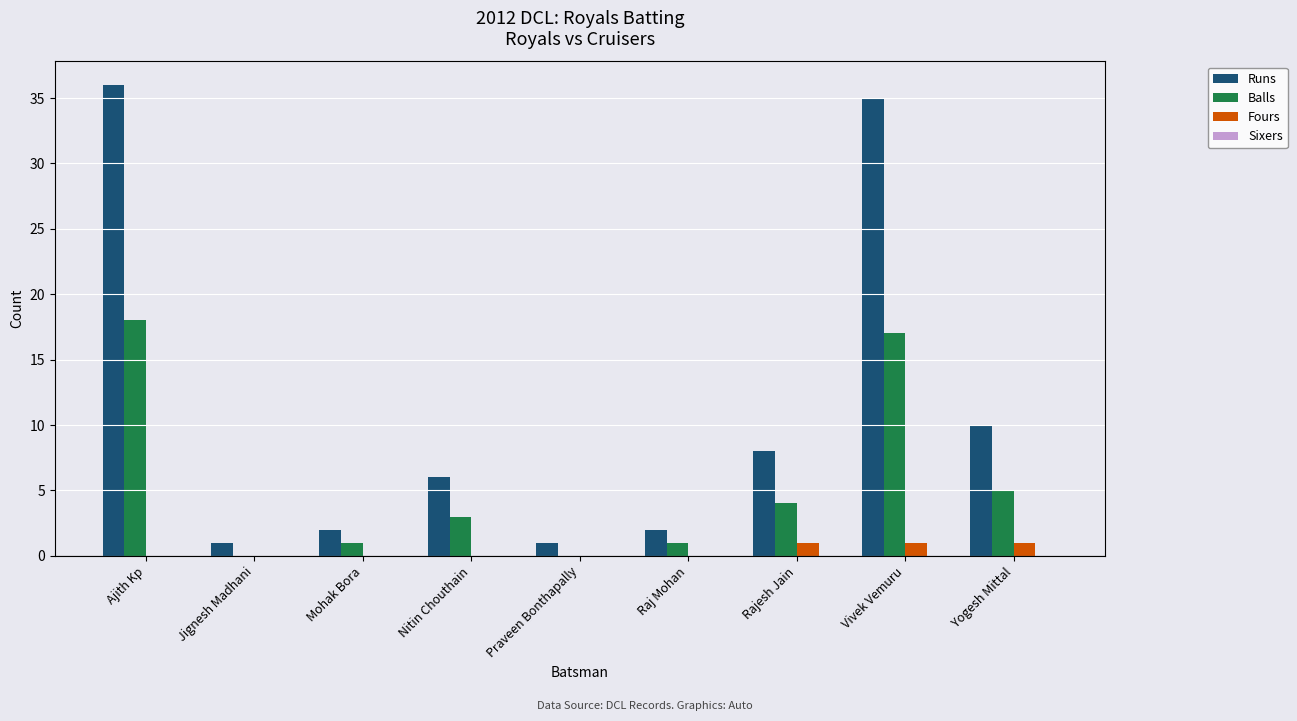

What is the total value across all series at Mohak Bora?

3